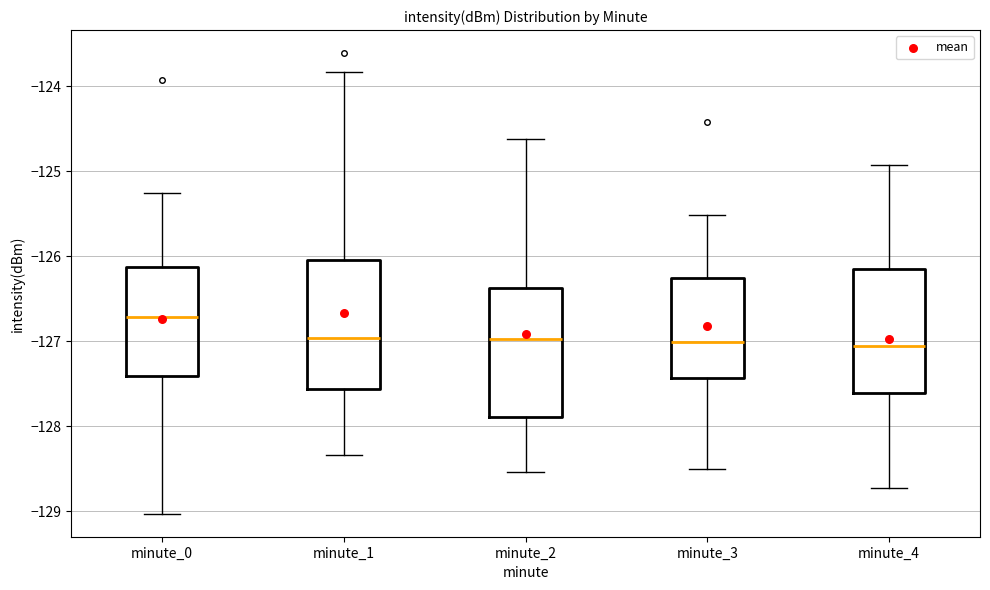

Which box has the highest median line?

minute_0